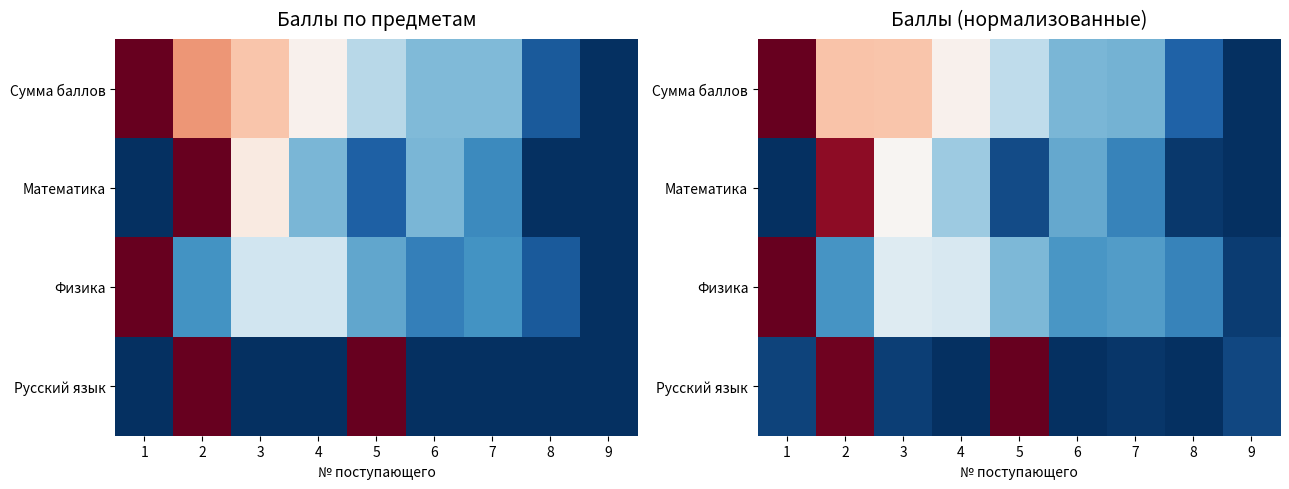

At which category does the chart reach its minimum across all series?

9